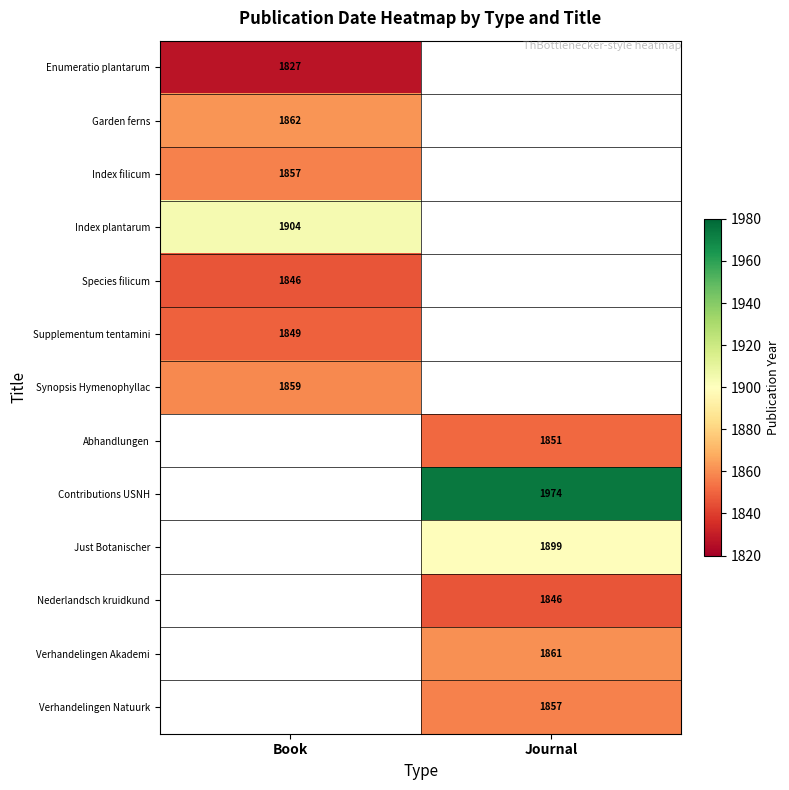

Is it true that Garden ferns equals 2905 at Book?

False